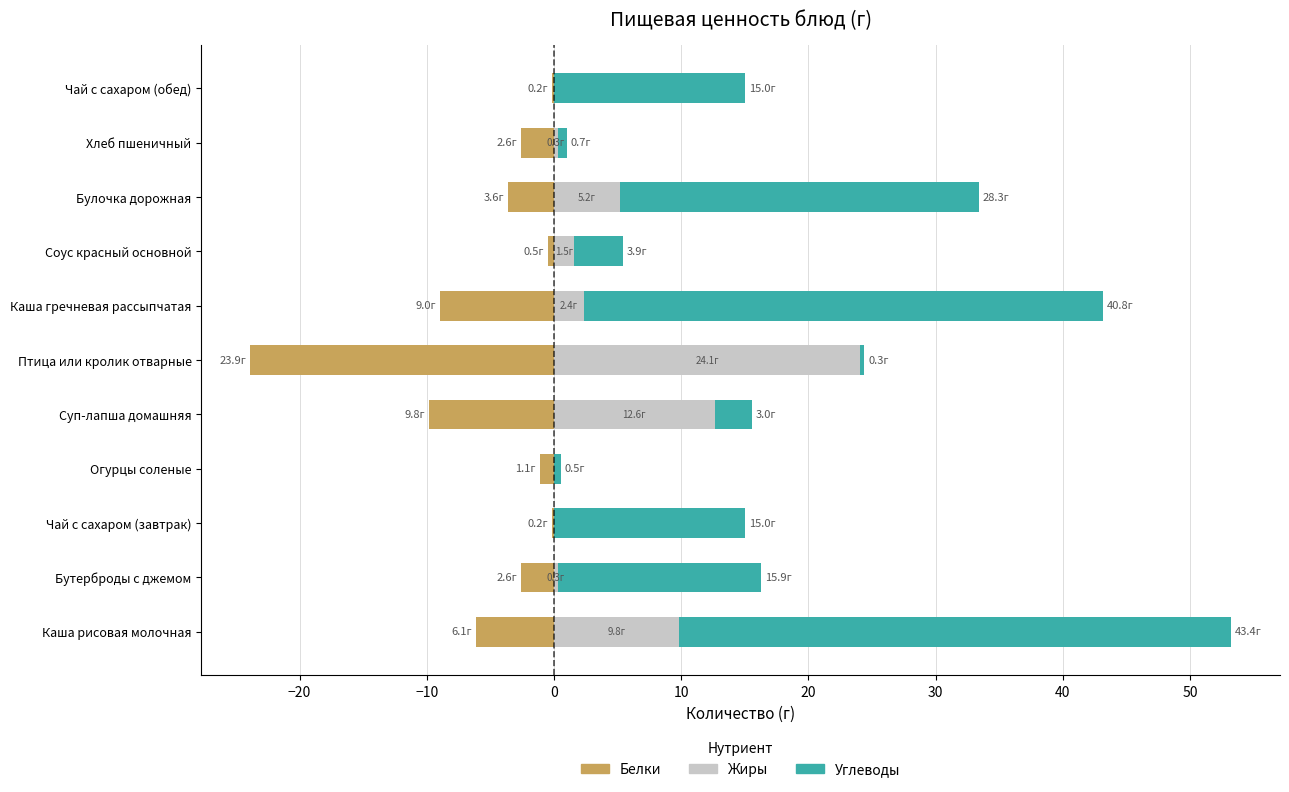

How many groups of bars are there?

11